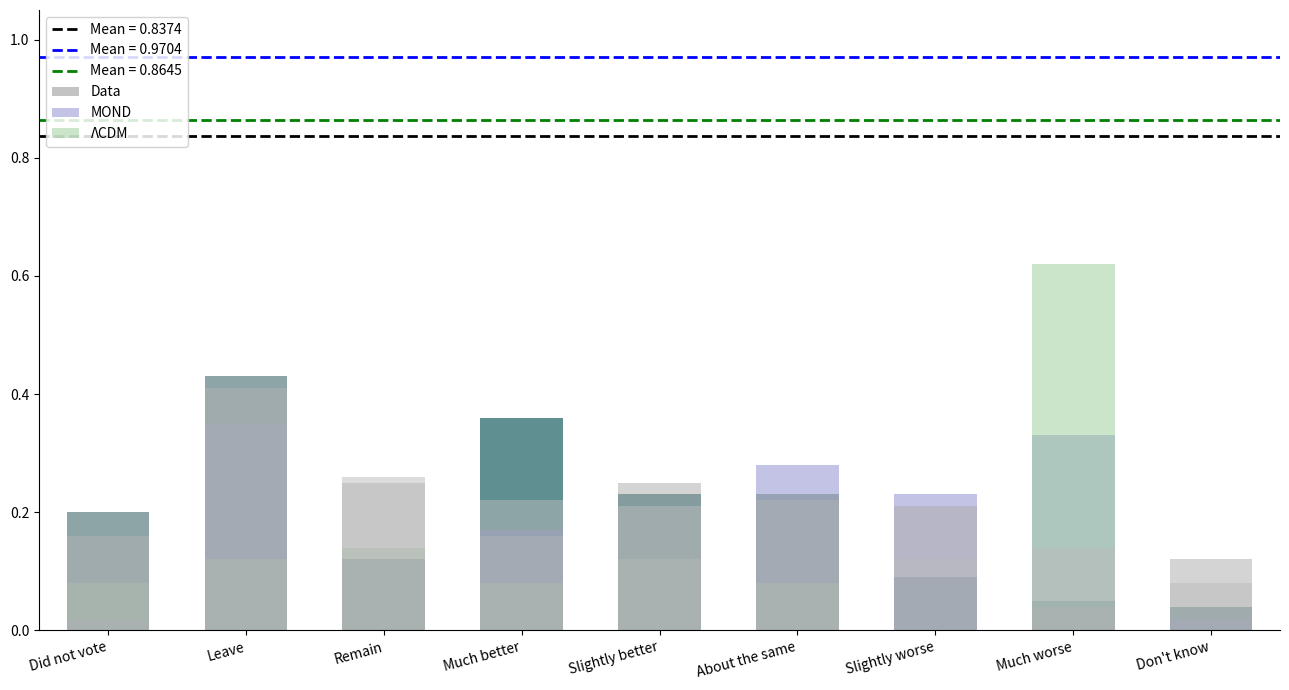

At which category is the sum across all series the highest?

Leave